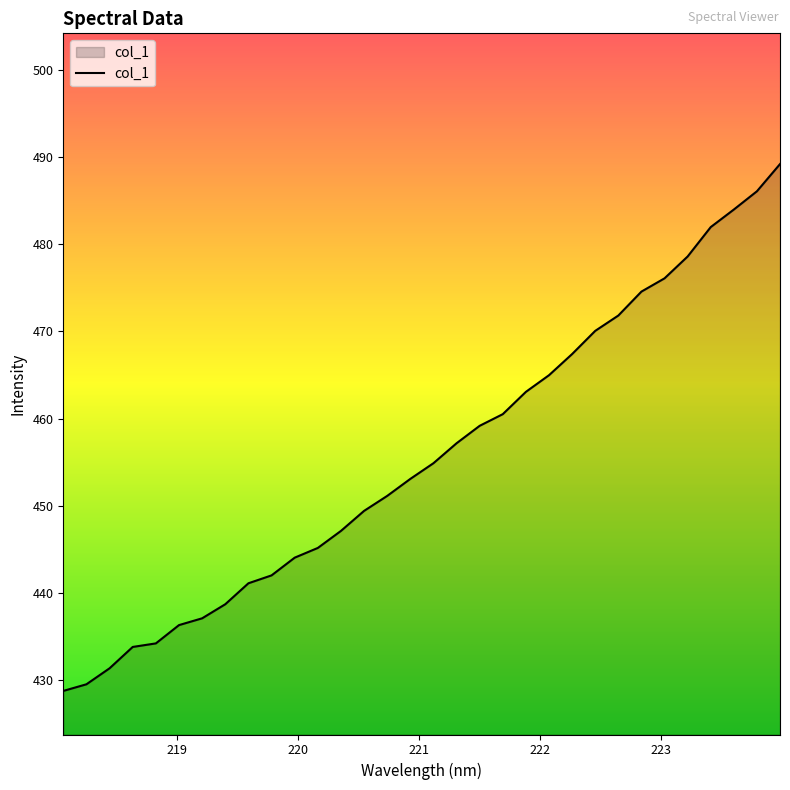

What is the smallest value displayed?

428.8